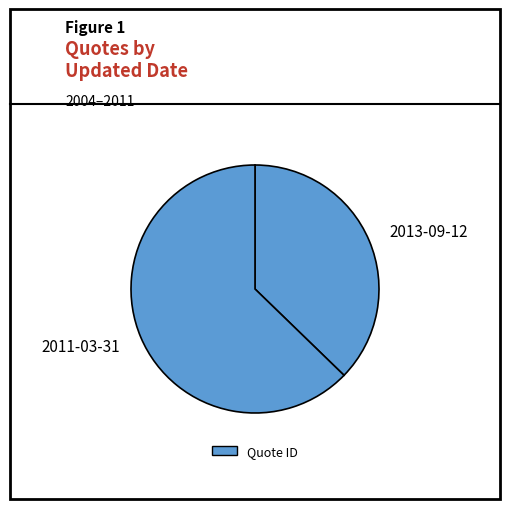

Which slice is the largest?

2011-03-31